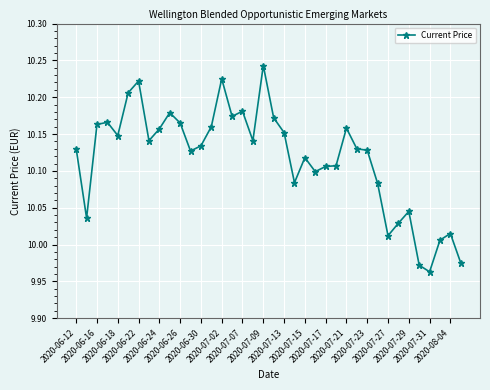

What is the difference between the second highest and second lowest values?

0.3